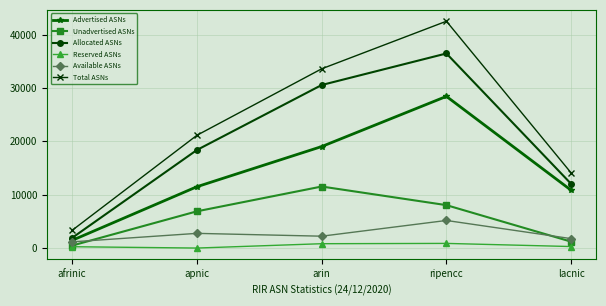

Does the chart display data point markers on the line(s)?

Yes